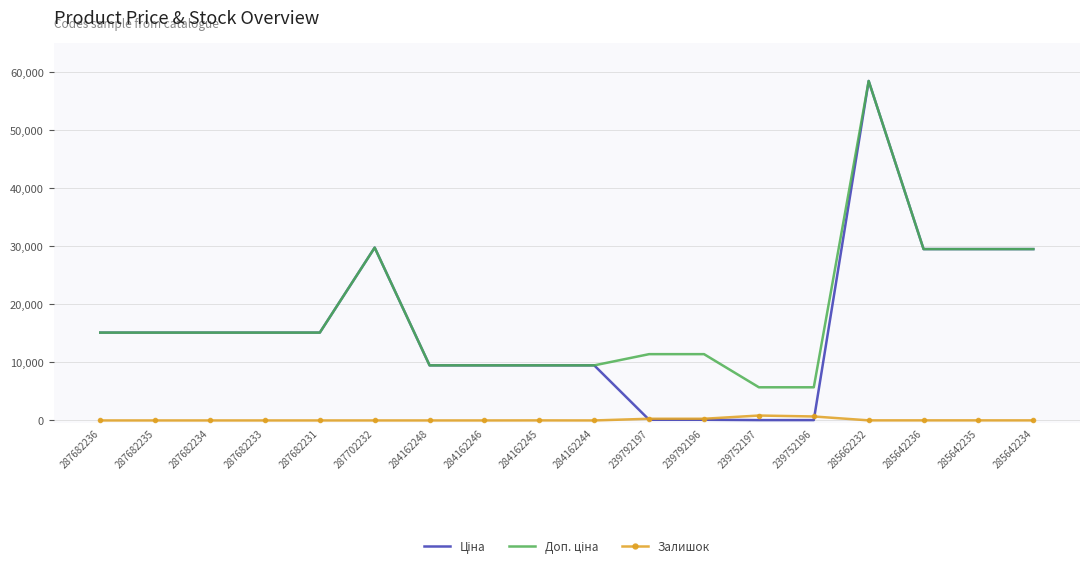

What is the spread (max minus min) of values at 284162248?

9480.1